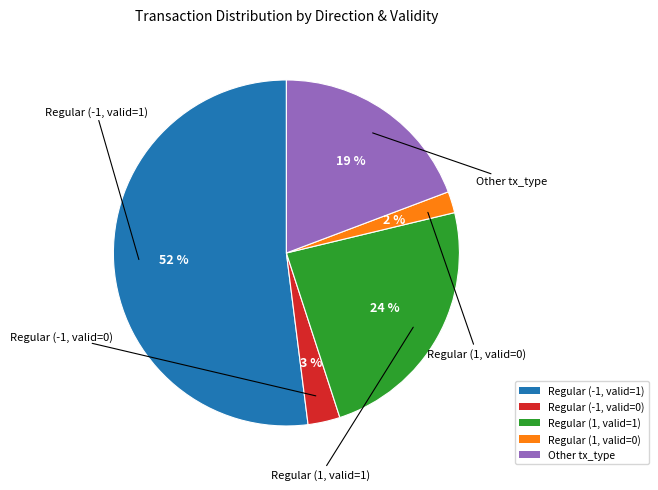

What is the majority slice?

Regular (-1, valid=1)